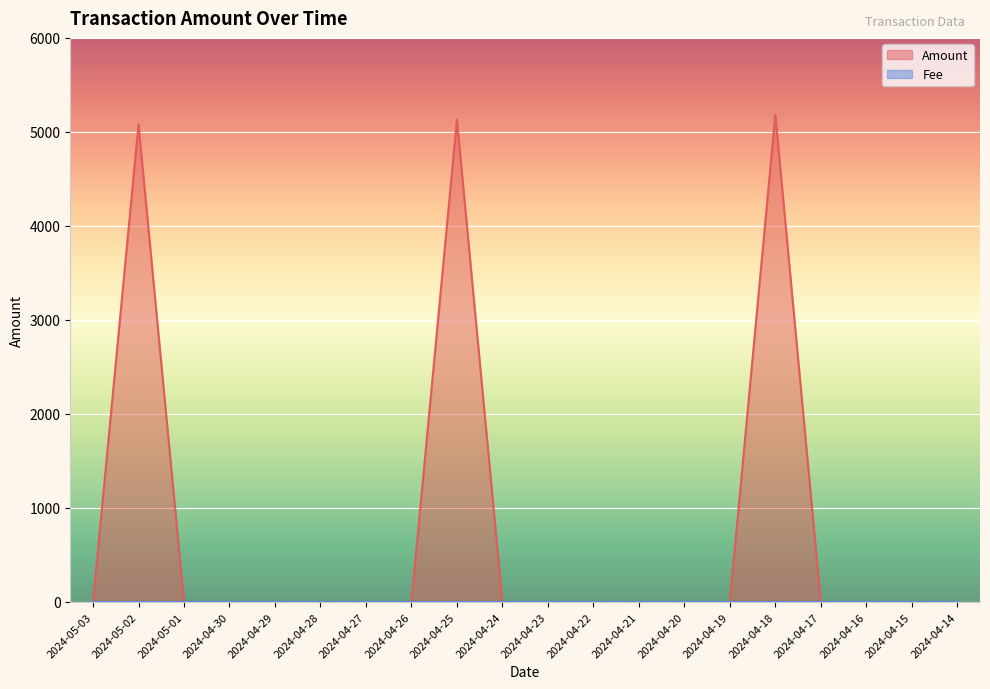

How many interior local peaks (higher than both neighbors) does the data have?

3